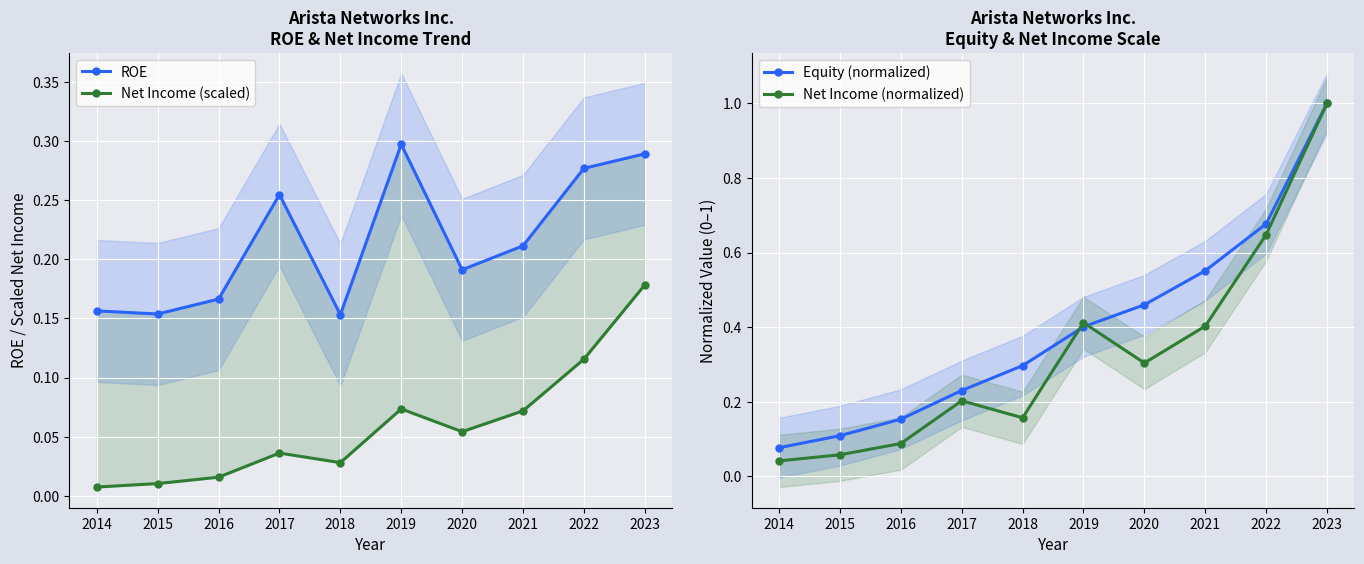

What is the sum of the Equity (normalized) values at 2018 and 2015?

0.4